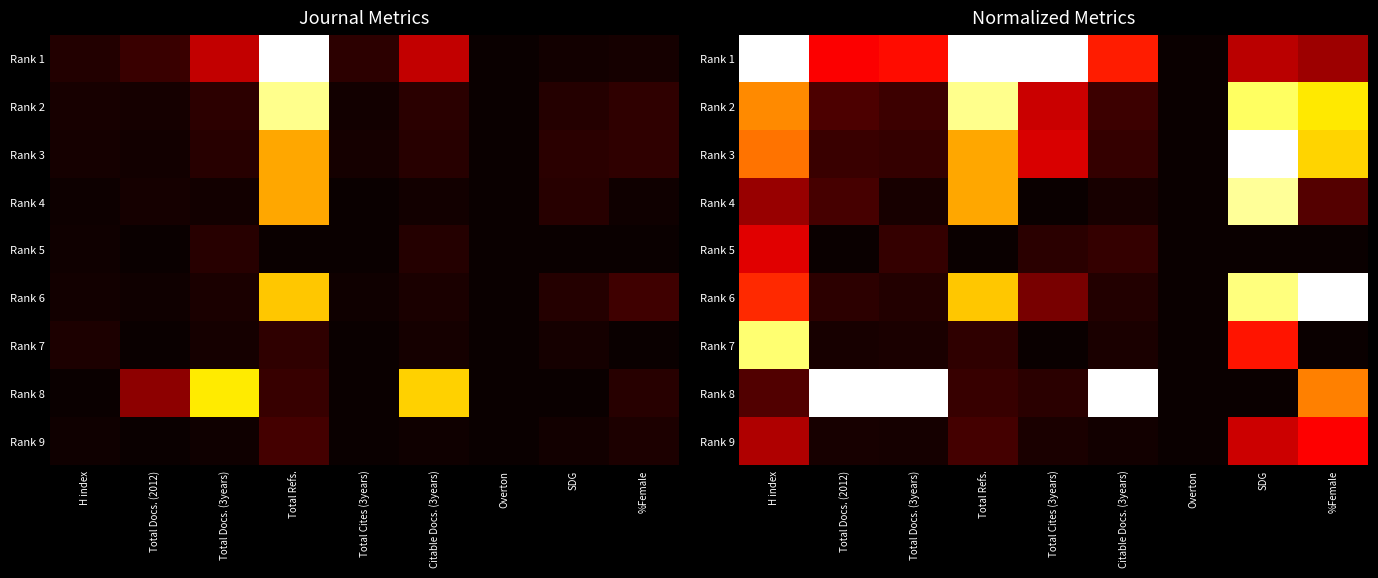

Rank the categories by Rank 4 value from lowest to highest.

Total Cites (3years), Overton, Total Docs. (3years), Citable Docs. (3years), Total Docs. (2012), %Female, H index, Total Refs., SDG